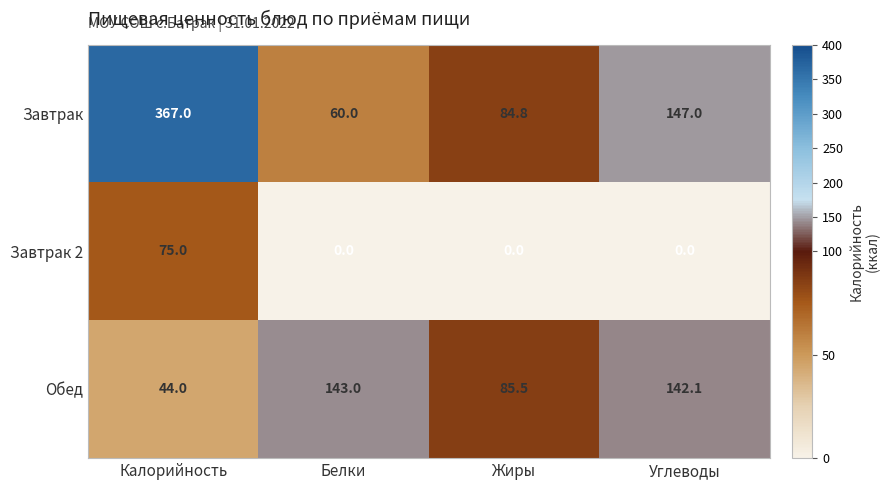

Which series has the largest total across all categories?

Завтрак